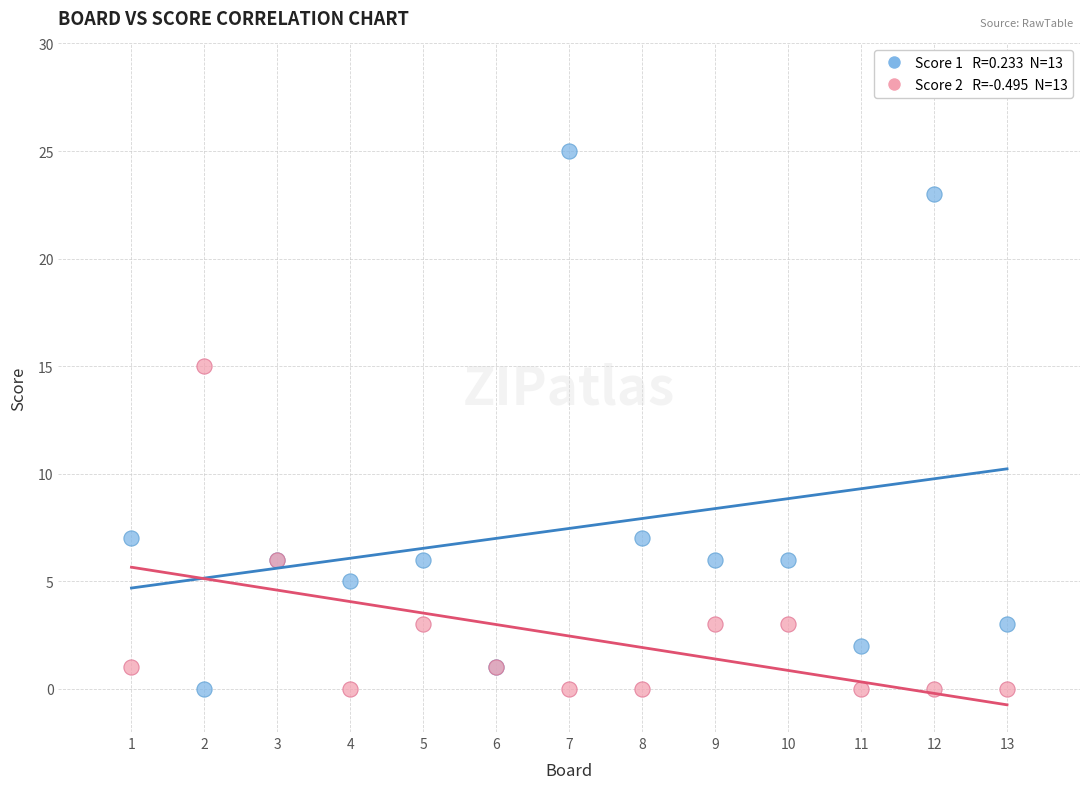

Across all series, what Y value is closest to 12?

15